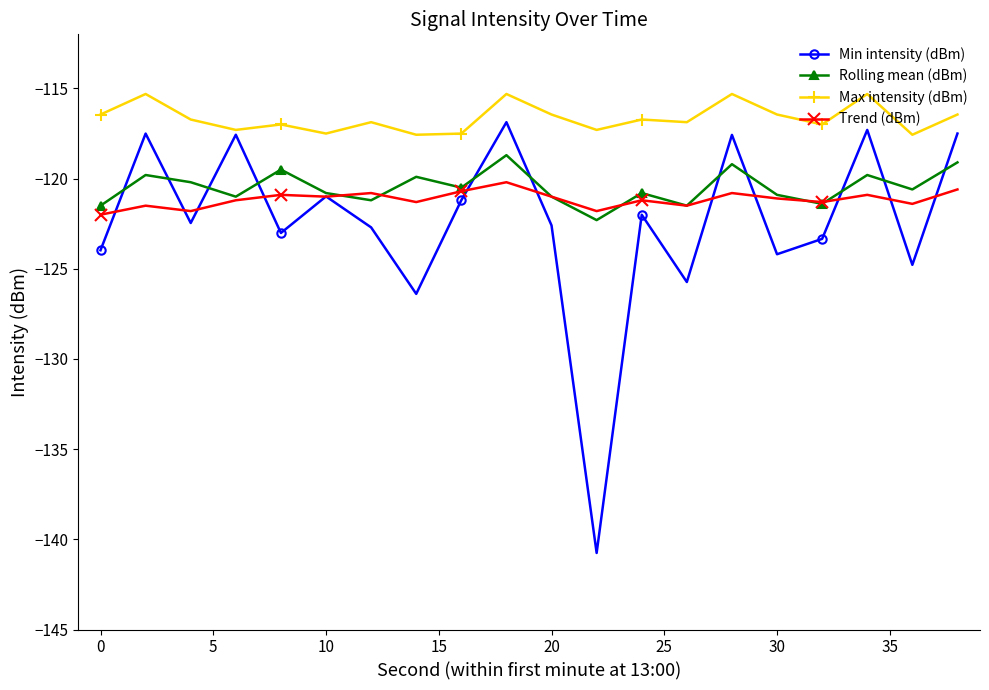

Which series has the largest range (max minus min)?

Min intensity (dBm)